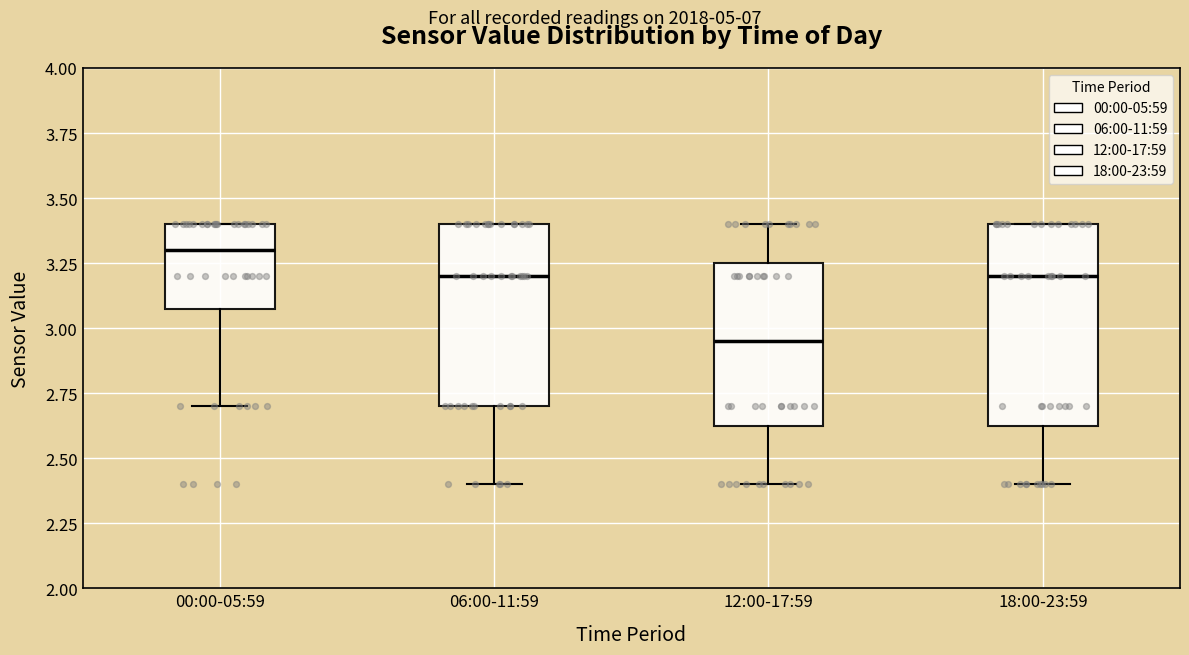

Reading left to right, read every box against the y-axis: the position of its median line, the range the box covers, and the ends of its whiskers. The values are not printed on the chart, so give them approximately, as read against the axis.

00:00-05:59: median 3.30, box 3.10 to 3.40, whiskers 2.70 to 3.40
06:00-11:59: median 3.20, box 2.70 to 3.40, whiskers 2.40 to 3.40
12:00-17:59: median 2.95, box 2.65 to 3.25, whiskers 2.40 to 3.40
18:00-23:59: median 3.20, box 2.65 to 3.40, whiskers 2.40 to 3.40